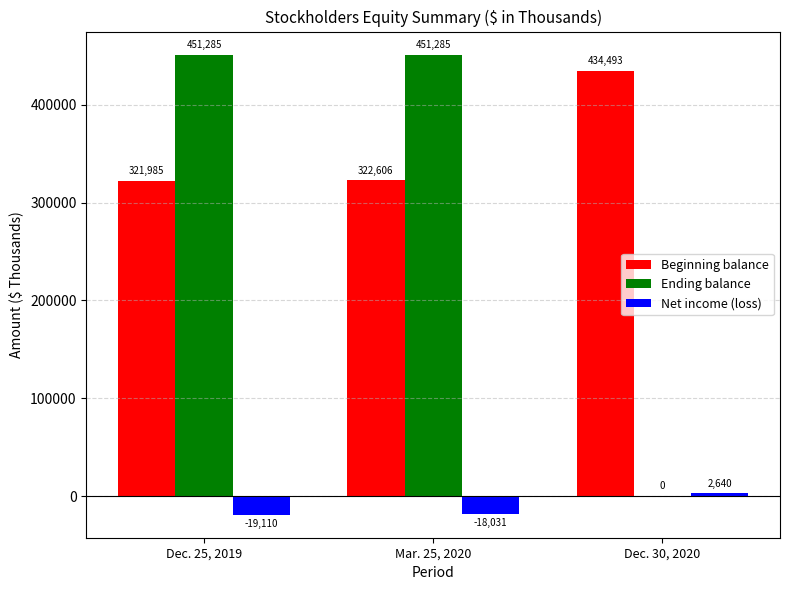

Which series changed the most between Dec. 25, 2019 and Dec. 30, 2020?

Ending balance